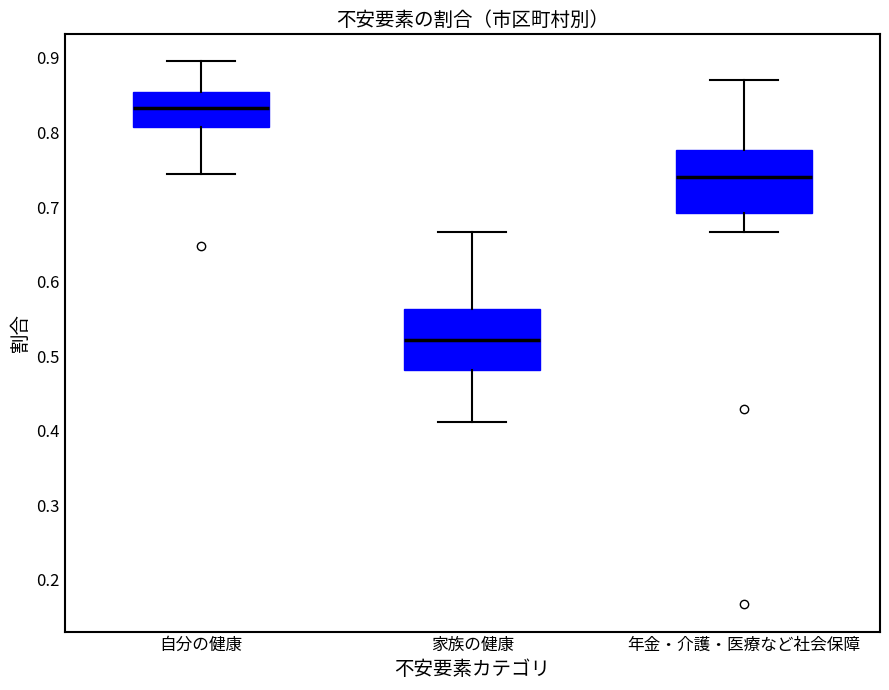

Reading left to right, transcribe this box plot: for each box, give where its median line is, the range the box spans, and where its two whiskers end, as read against the y-axis. The values are not printed on the chart, so give them approximately, as read against the axis.

自分の健康: median 0.83, box 0.81 to 0.85, whiskers 0.74 to 0.90
家族の健康: median 0.52, box 0.48 to 0.56, whiskers 0.41 to 0.67
年金・介護・医療など社会保障: median 0.74, box 0.69 to 0.78, whiskers 0.67 to 0.87